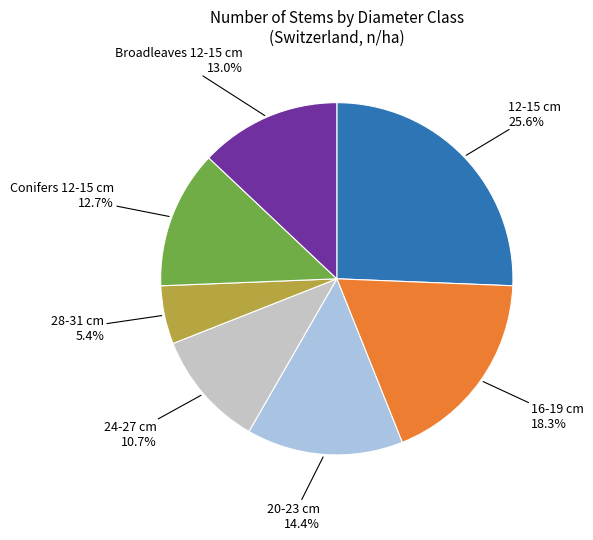

What is the smallest slice in the pie chart?

28-31 cm